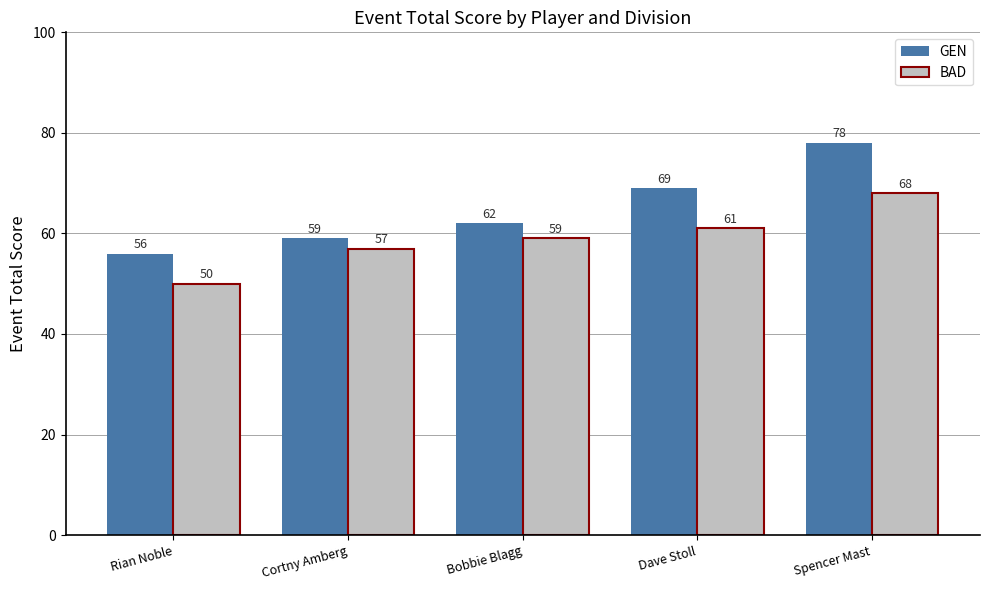

What position from the right is Rian Noble?

5